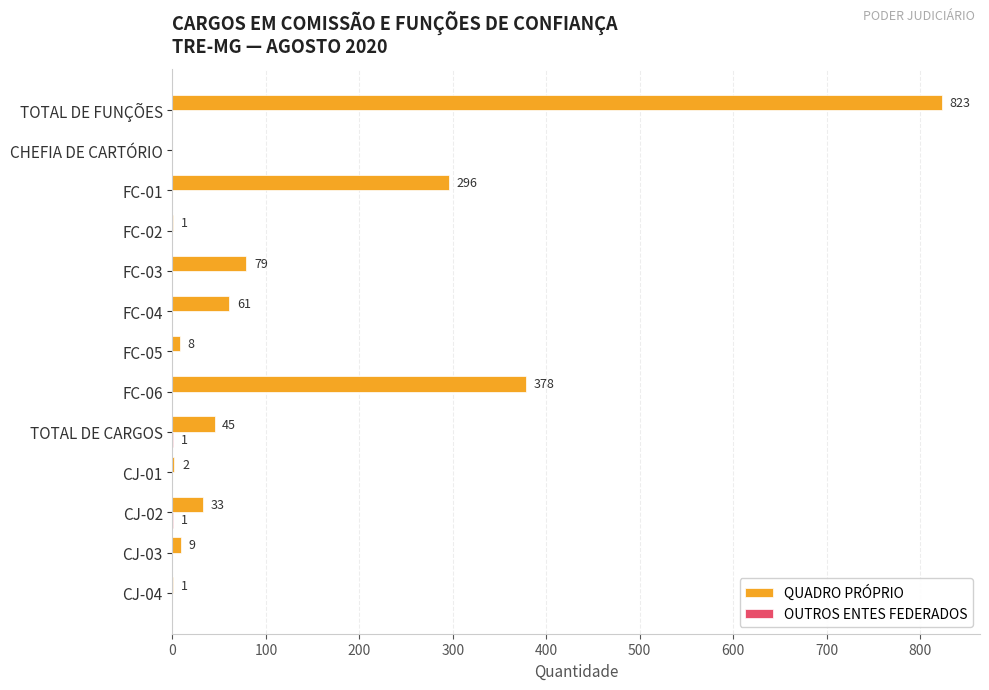

What is the sum of all QUADRO PRÓPRIO values?

1736